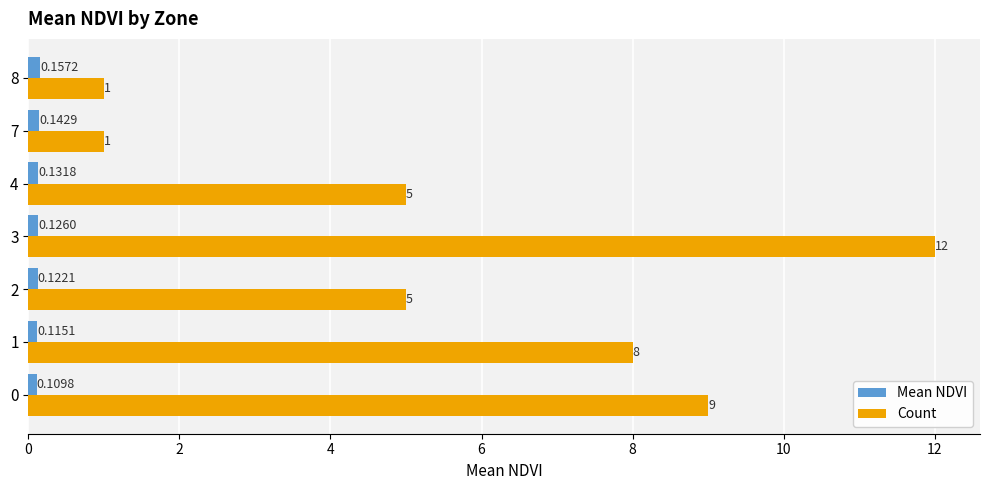

Which label corresponds to the largest value in the chart?

3